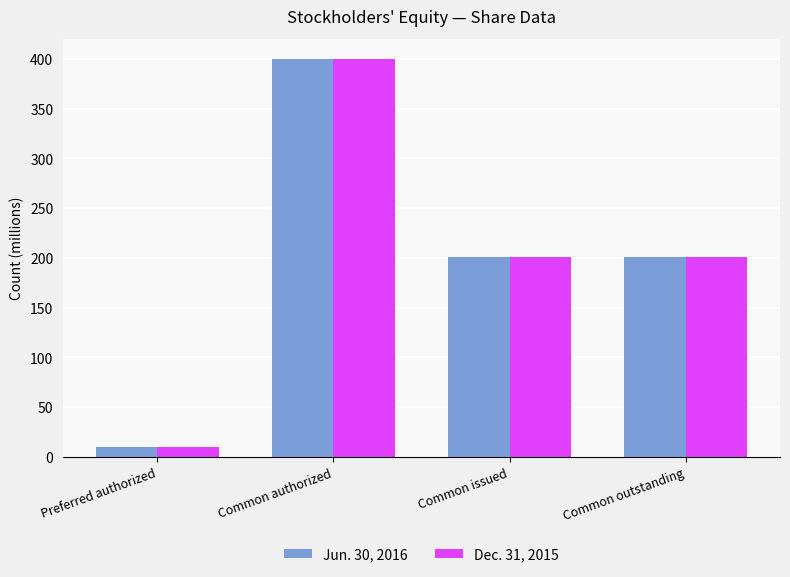

What is the spread (max minus min) of values at Common outstanding?

0.1